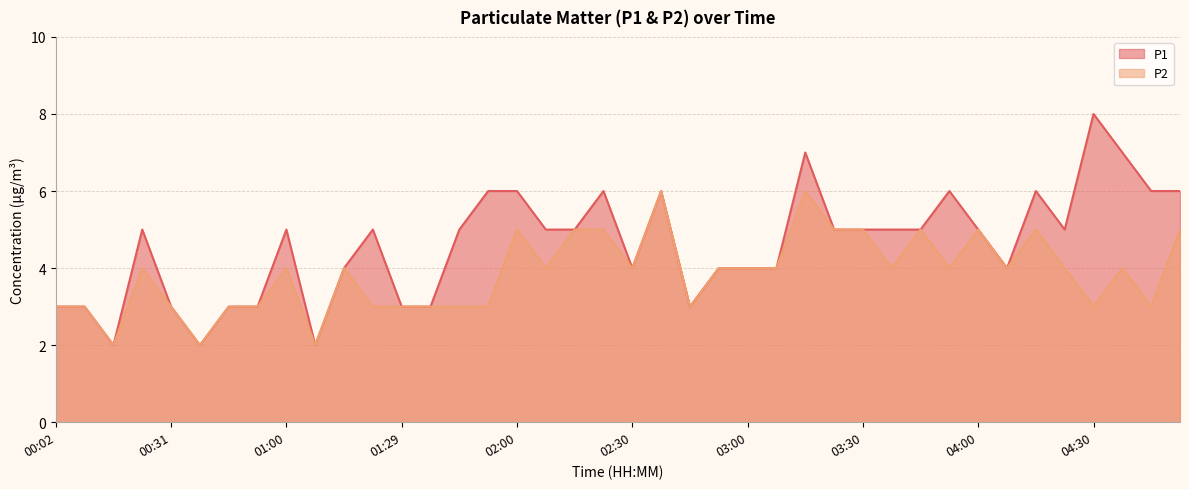

At which category is the sum across all series the highest?

03:15